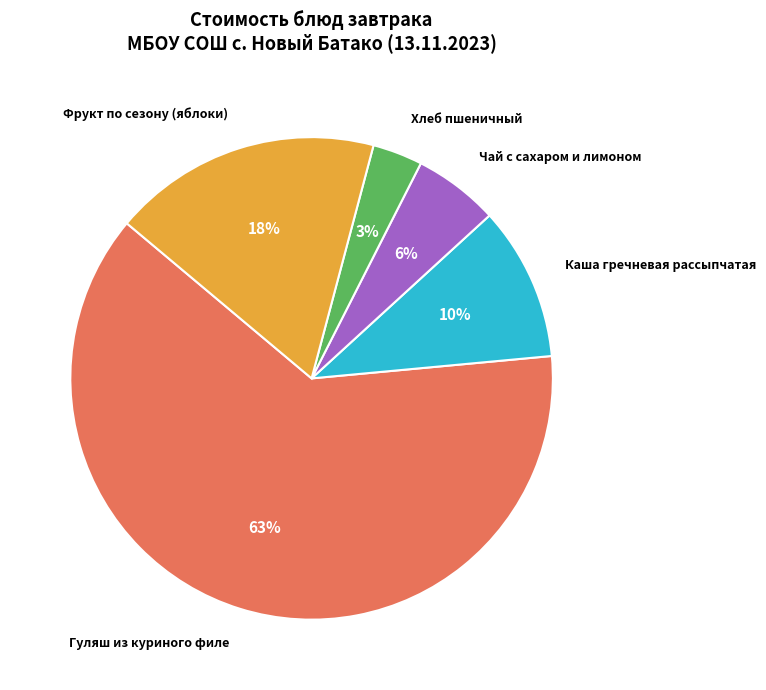

What is the smallest slice in the pie chart?

Хлеб пшеничный